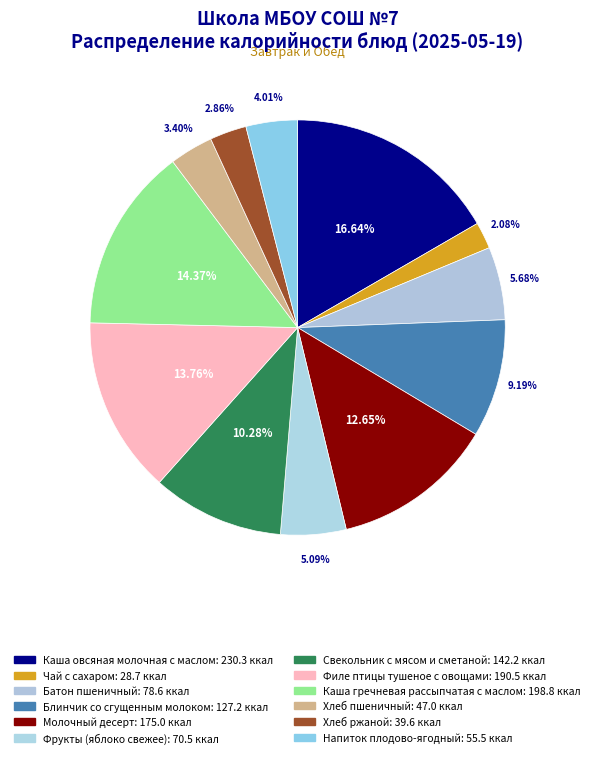

Does Фрукты (яблоко свежее) represent more than half of the total?

No